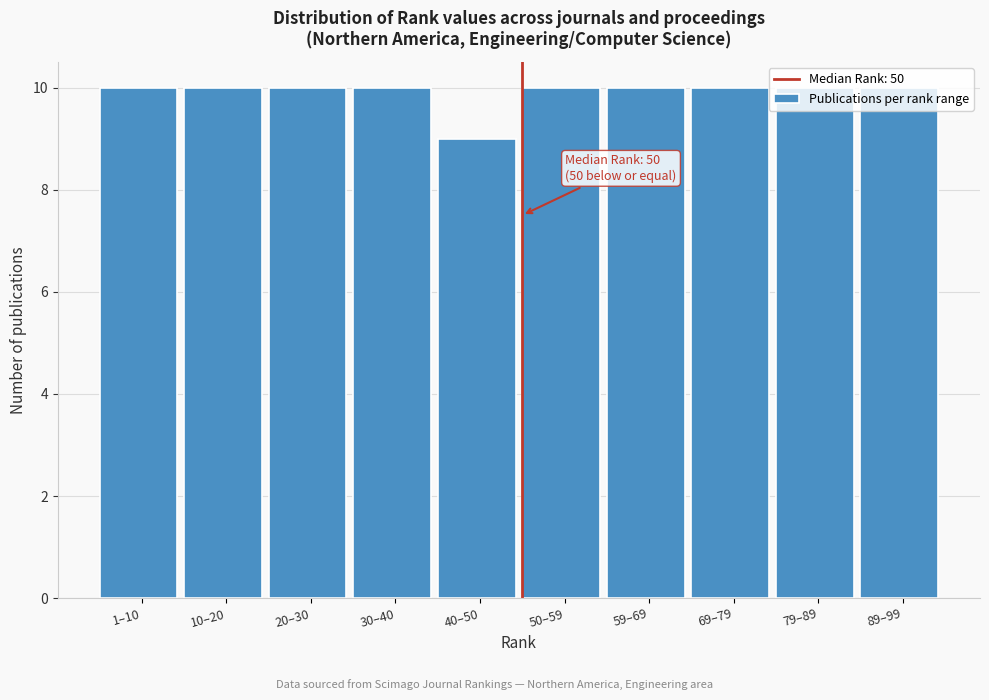

What is the average value?

10